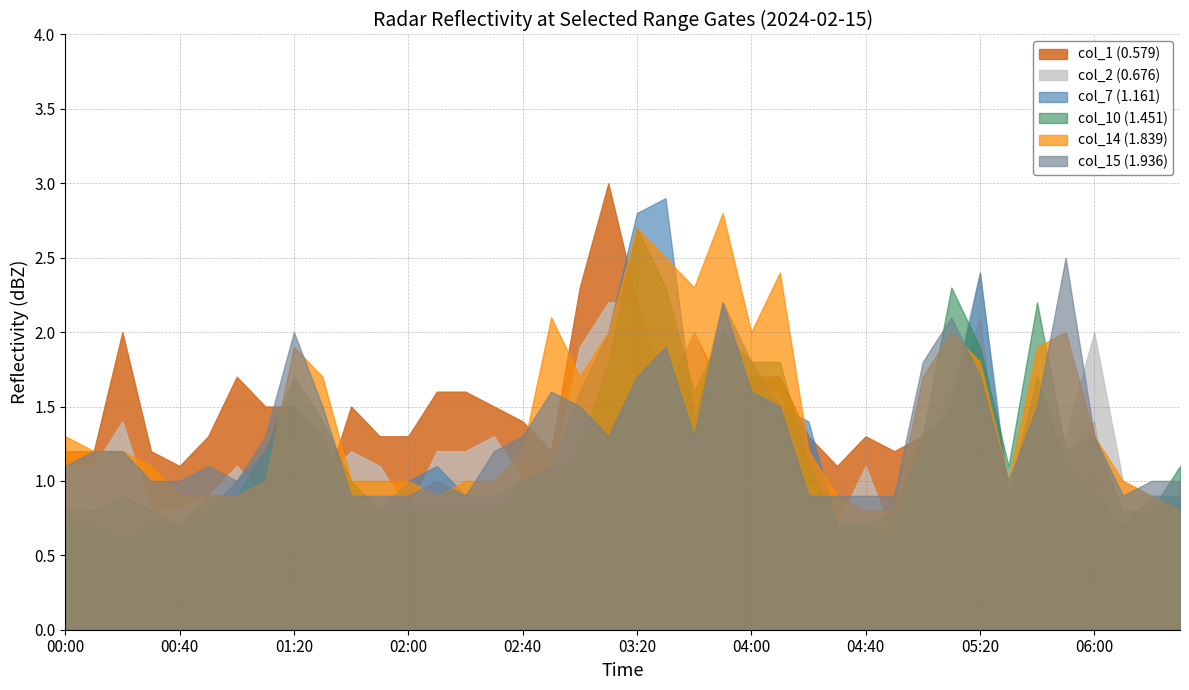

What is the maximum value for col_7 (1.161)?

2.9